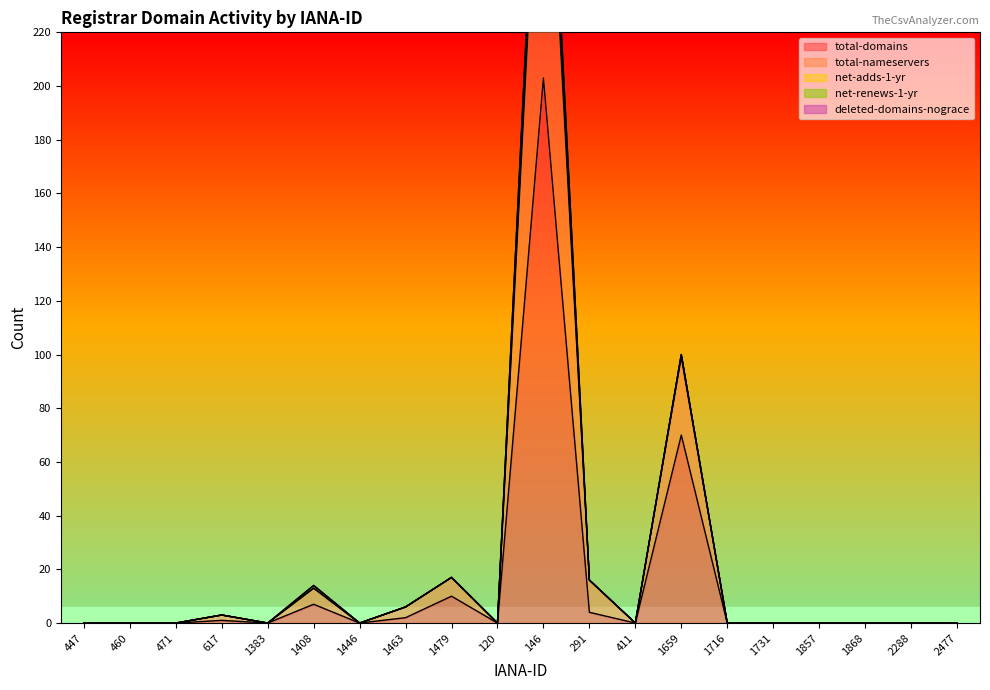

How many categories are shown in the chart?

20